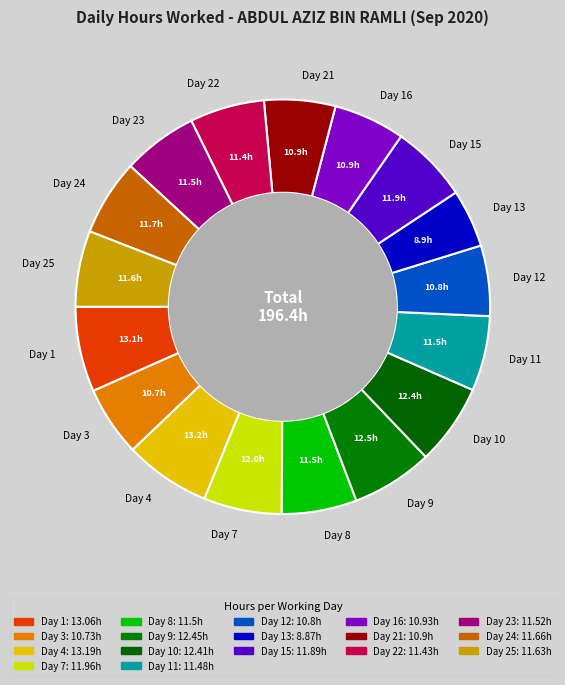

How many slices are in this pie chart?

17